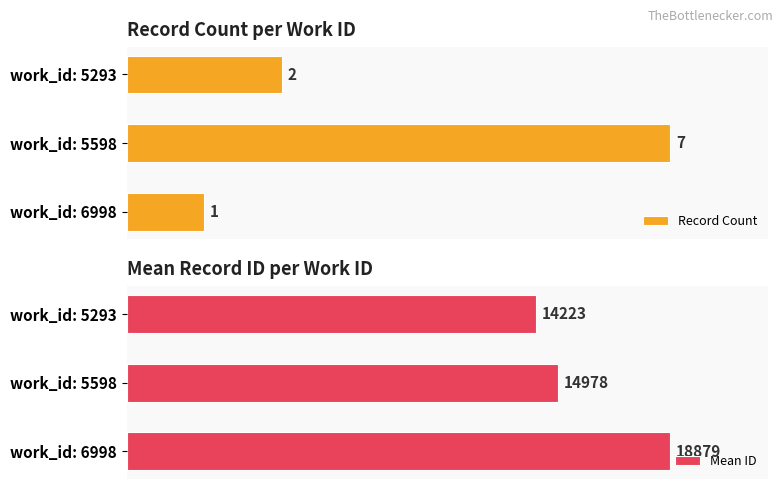

At which label is Mean ID closest to 16551?

work_id: 5598